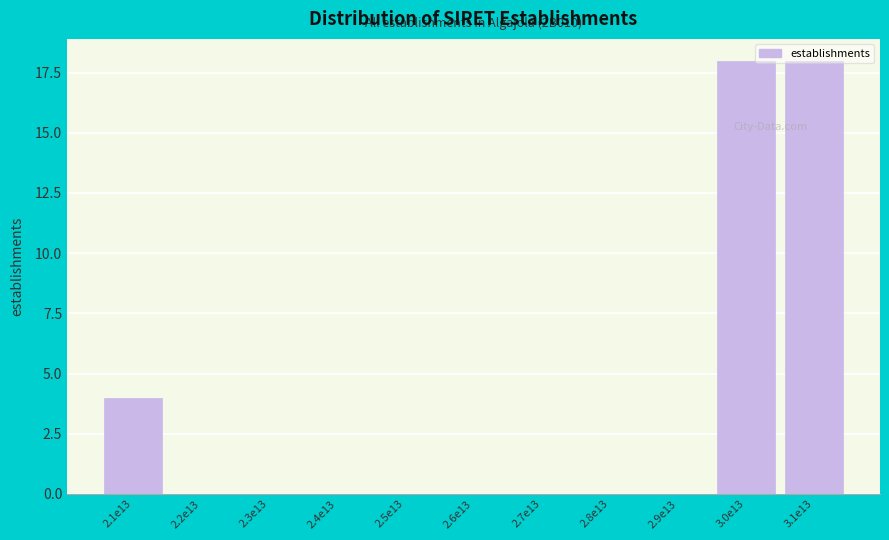

What is the change in value from 2.1e13 to 2.9e13?

-4